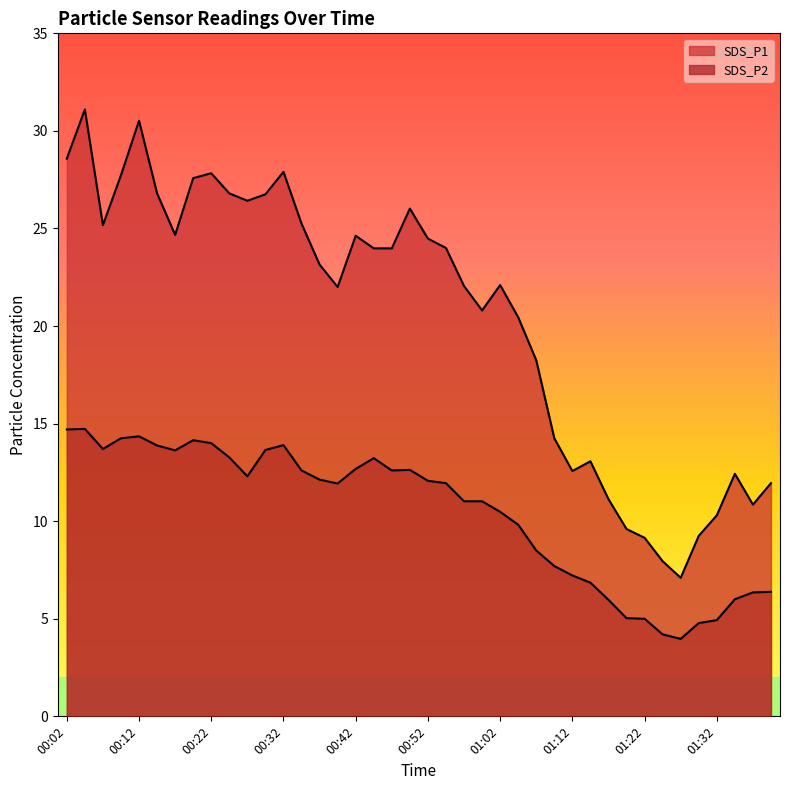

List the labels in order of SDS_P2 value, smallest first.

01:27, 01:25, 01:30, 01:32, 01:22, 01:20, 01:17, 01:35, 01:37, 01:40, 01:14, 01:12, 01:09, 01:07, 01:04, 01:02, 00:57, 00:59, 00:39, 00:54, 00:52, 00:37, 00:27, 00:34, 00:47, 00:49, 00:42, 00:44, 00:24, 00:17, 00:29, 00:07, 00:14, 00:32, 00:22, 00:19, 00:09, 00:12, 00:02, 00:04